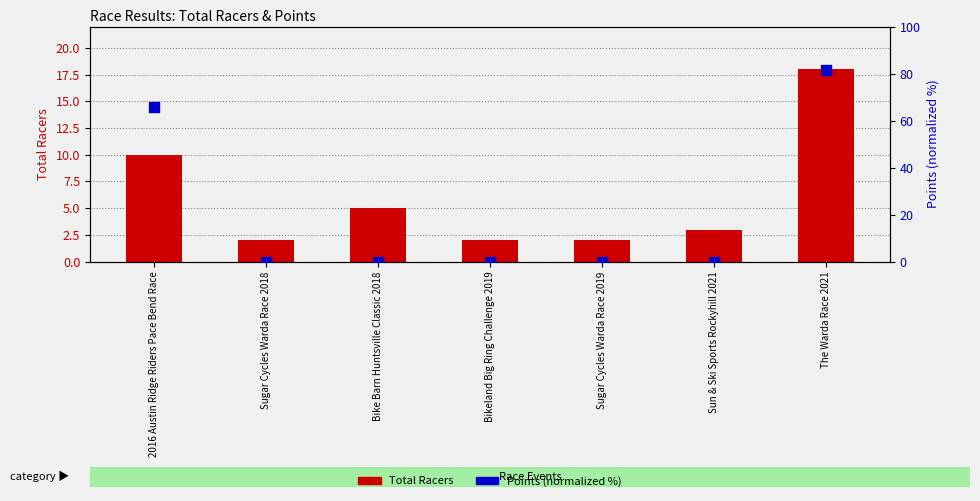

Is the value of Total Racers at 2016 Austin Ridge Riders Pace Bend Race greater than the value of Points (normalized) at Bikeland Big Ring Challenge 2019?

Yes